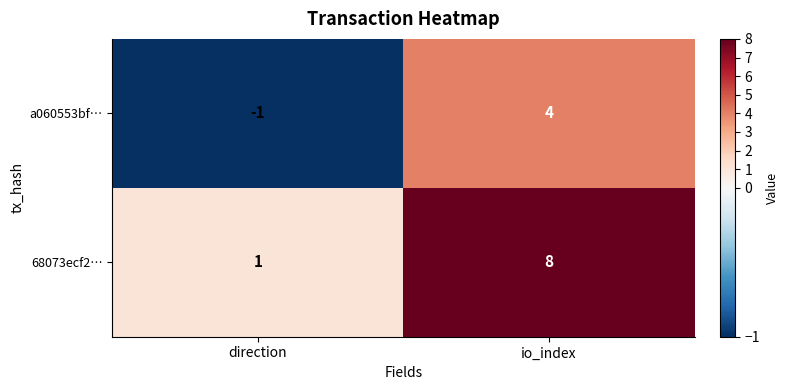

Reading left to right, extract all data points from this chart.

a060553bf…: -1	4
68073ecf2…: 1	8